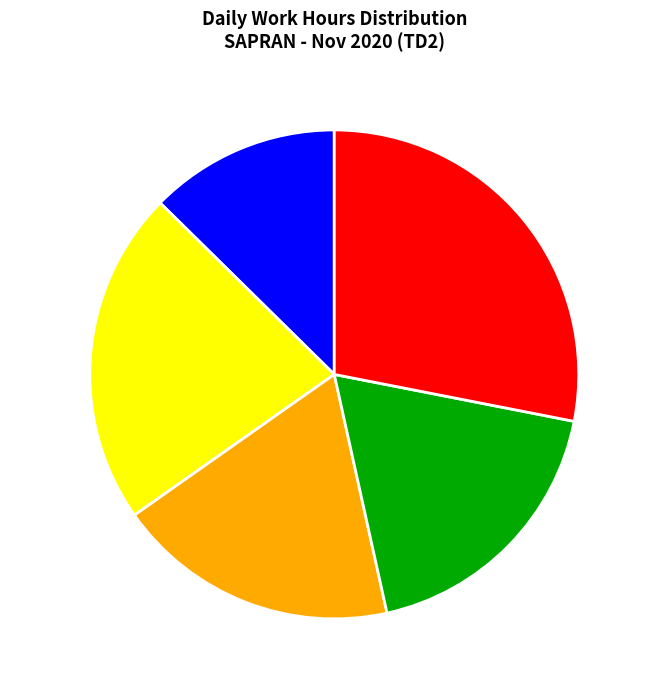

Does Week 3-4 Normal represent more than half of the total?

No